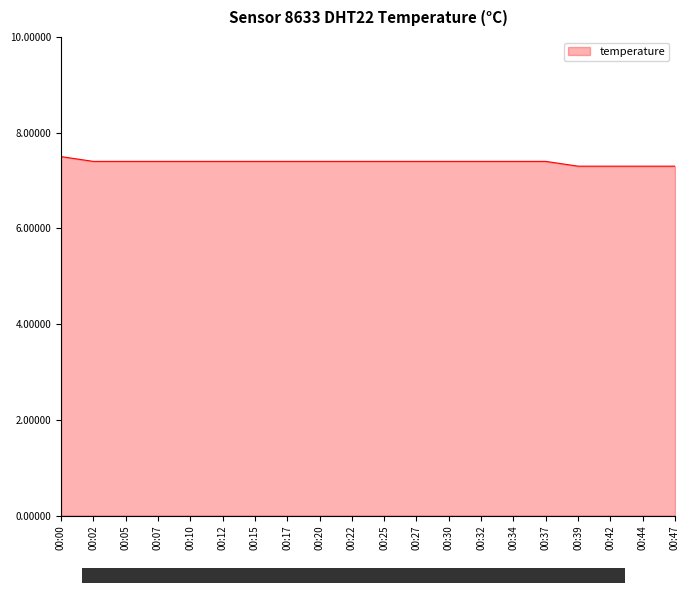

The value at 00:15 is 12.4. True or false?

False